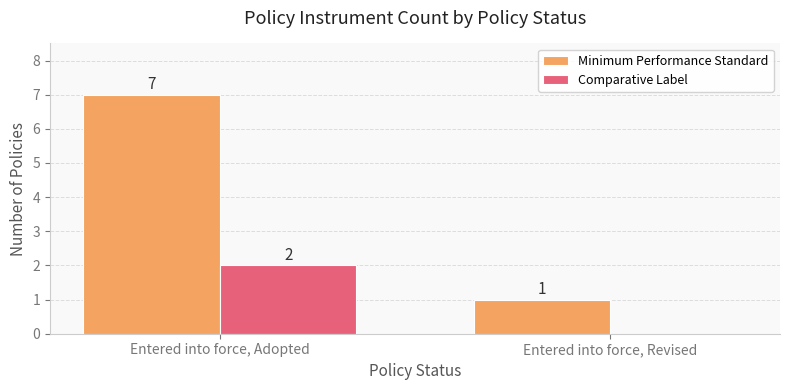

The Comparative Label series shows 0 at Entered into force, Revised. True or false?

True